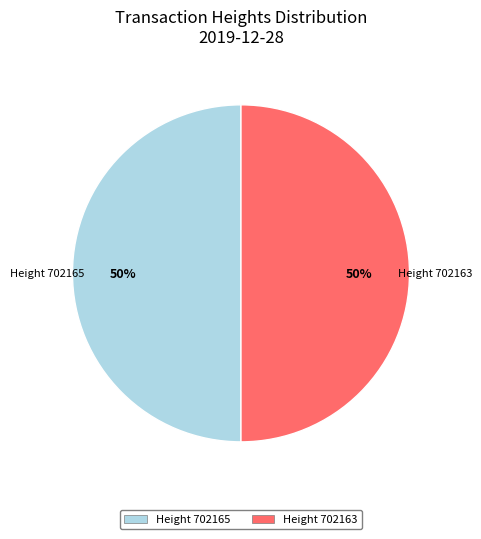

How many segments does this pie chart have?

2